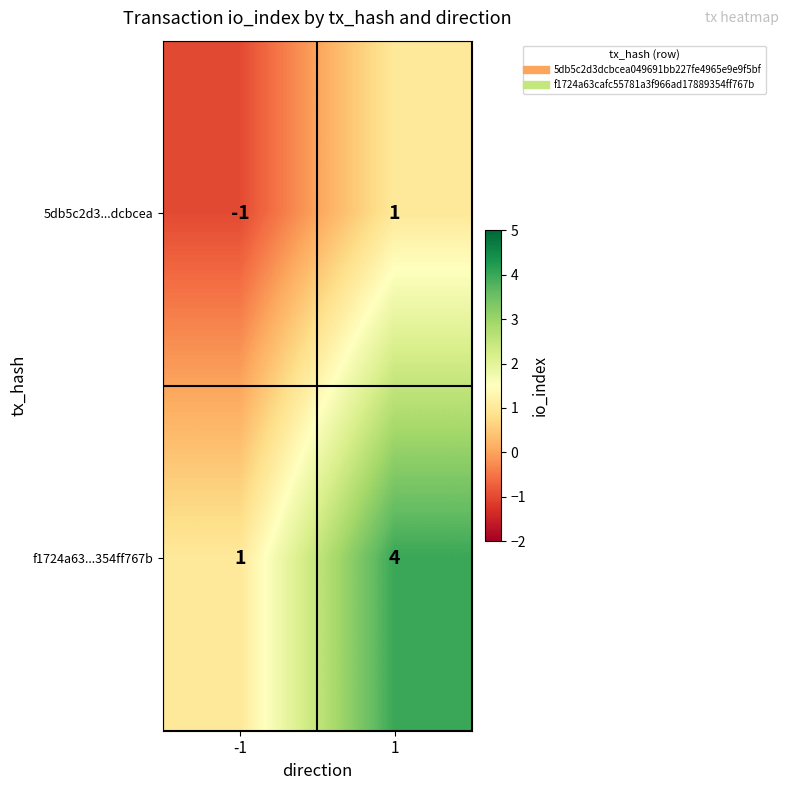

How many series are shown in this chart?

2